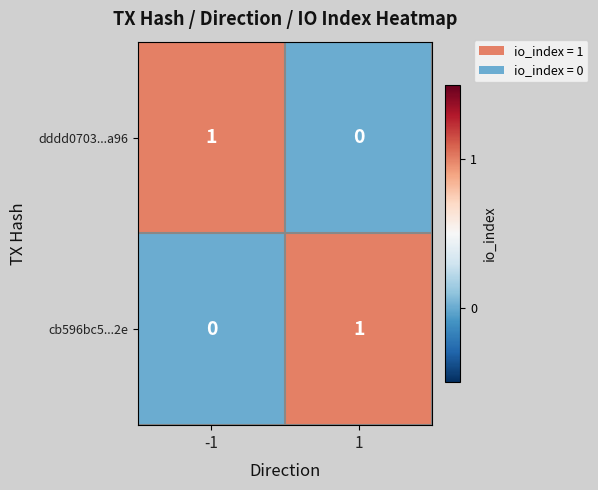

Rank the series at 1 from highest to lowest value.

cb596bc5...2e, dddd0703...a96